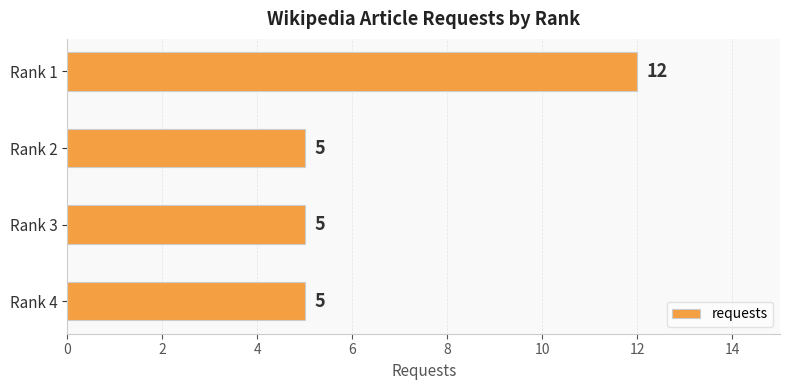

Is it true that the value at Rank 2 is 5?

True